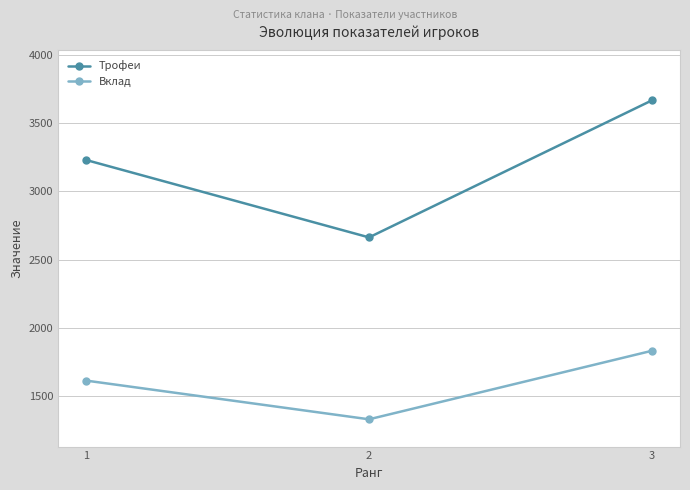

At which category does the chart reach its minimum across all series?

2